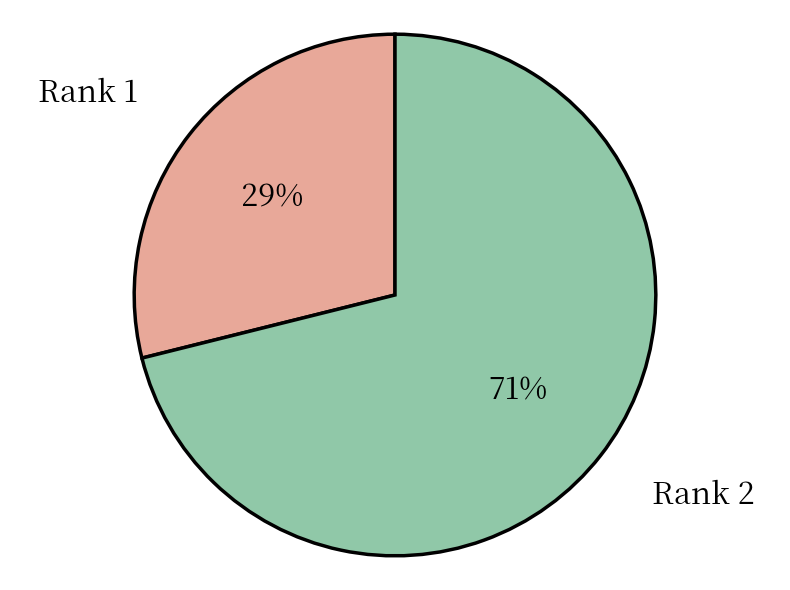

To the nearest percent, what portion does Rank 2 represent?

71%